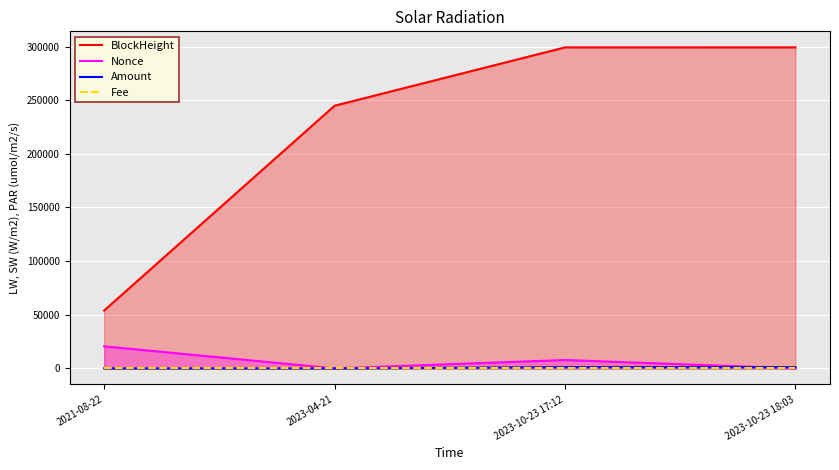

What is the difference between the maximum and second lowest values in the Amount series?

1108.5